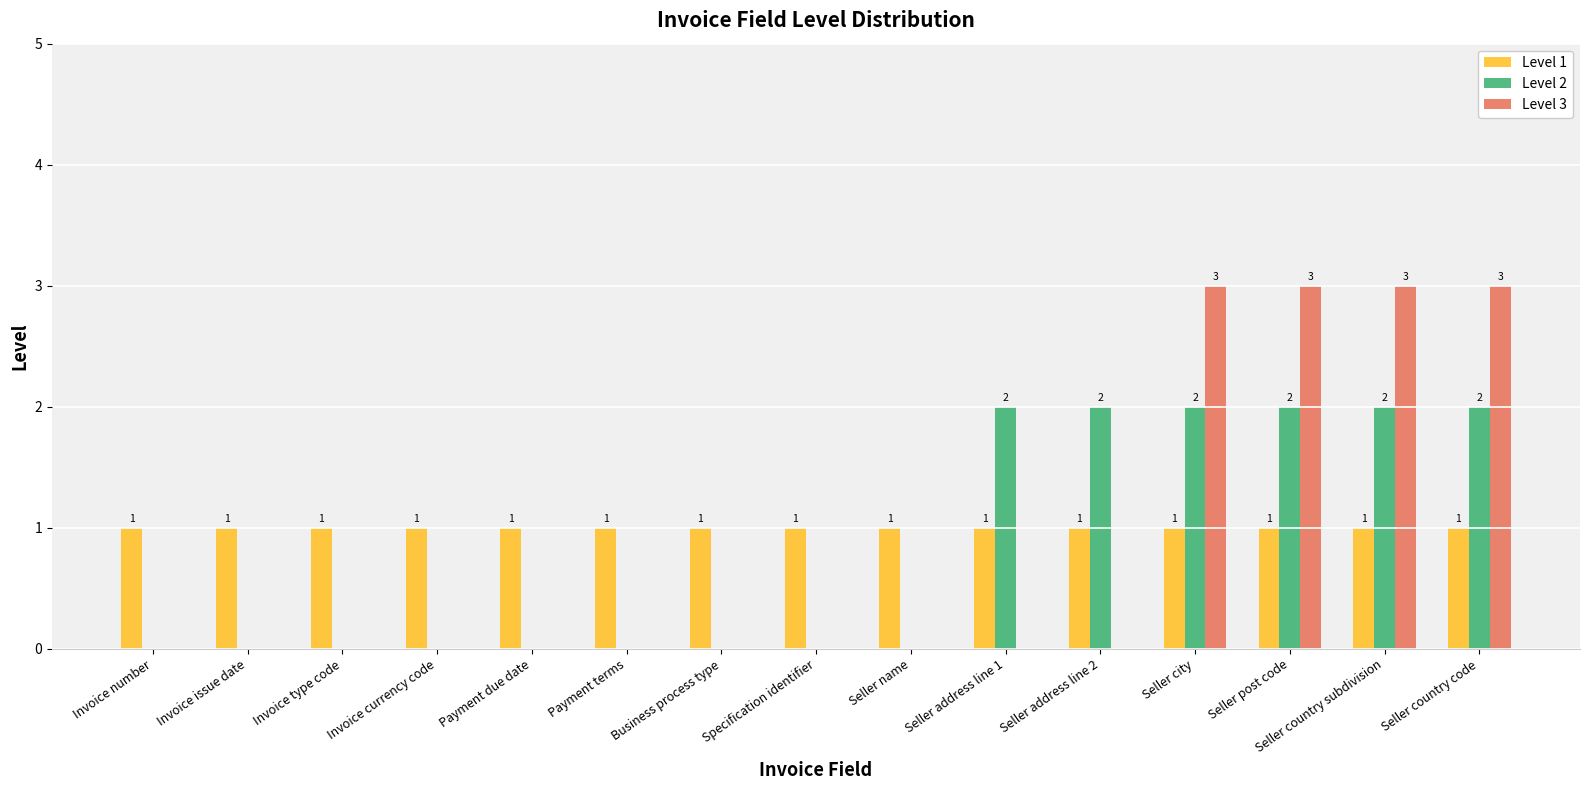

Is it true that Level 3 equals -1 at Specification identifier?

False